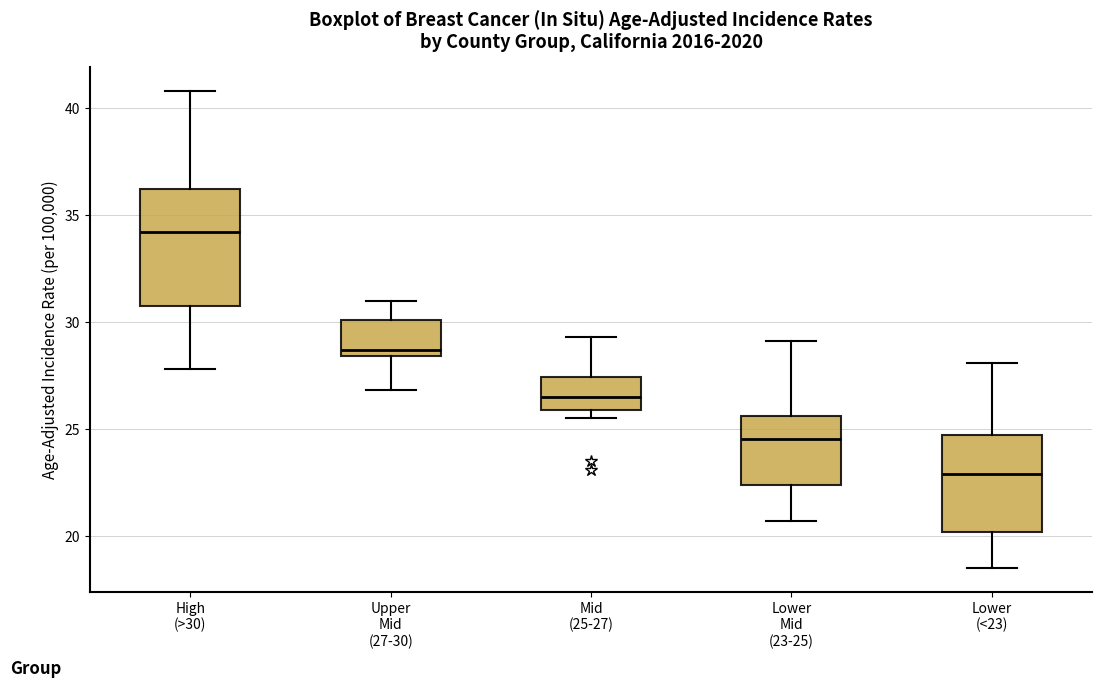

Comparing the boxes themselves (not the whiskers), which one is the tallest?

High (>30)